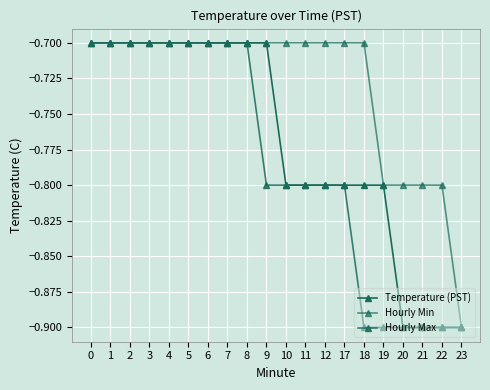

What is the minimum value shown in the chart?

-0.9